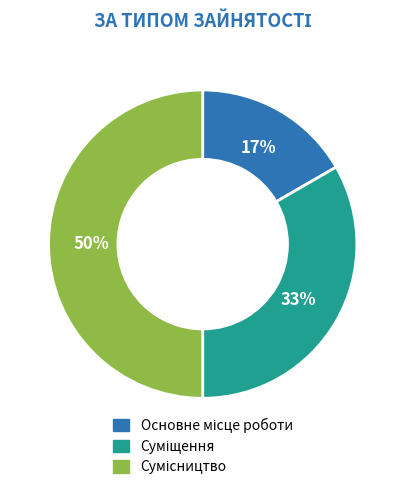

To the nearest percent, what is the difference between the largest and smallest slice percentages?

33%